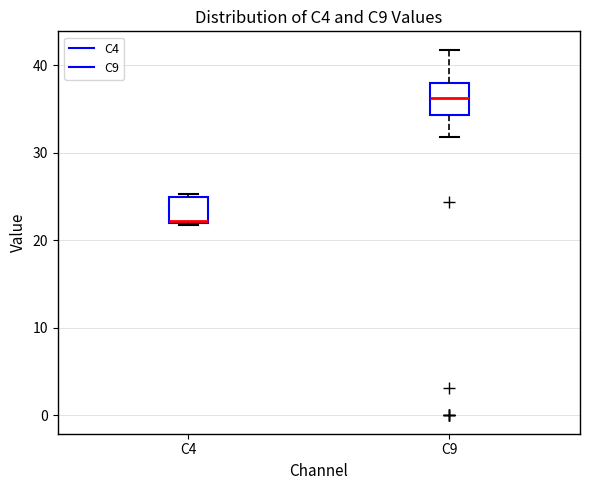

Where is the lower edge of the box for C4 on the y-axis? The values are not printed on the chart, so give them approximately, as read against the axis.

22